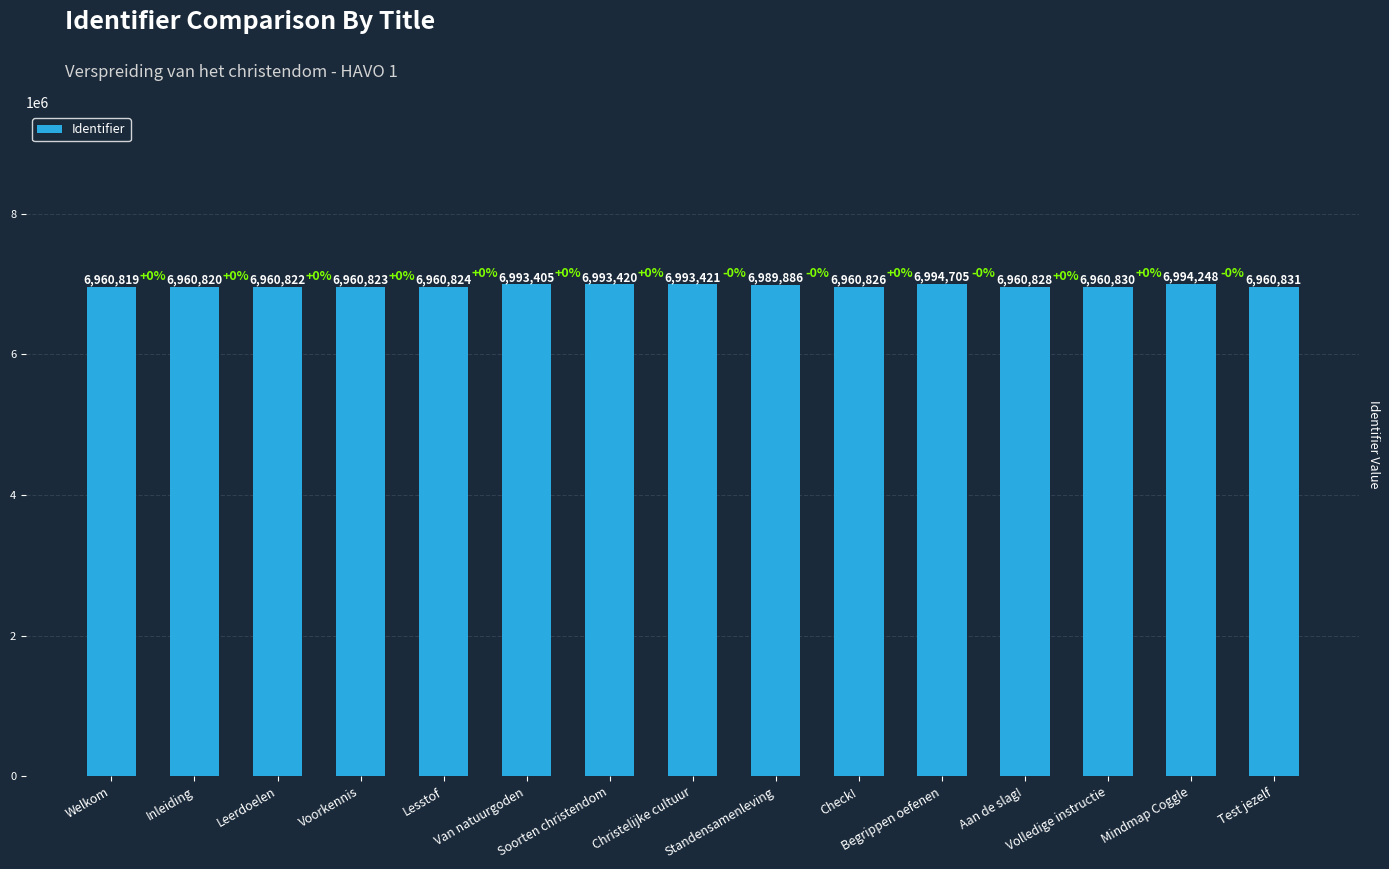

How many series are shown in this chart?

1